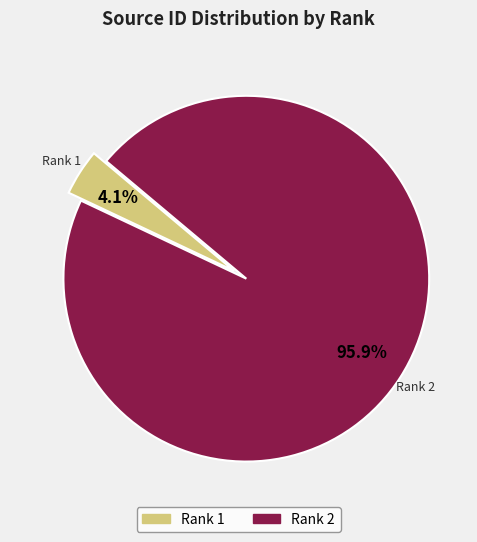

Is there any slice that represents more than half of the pie?

Yes